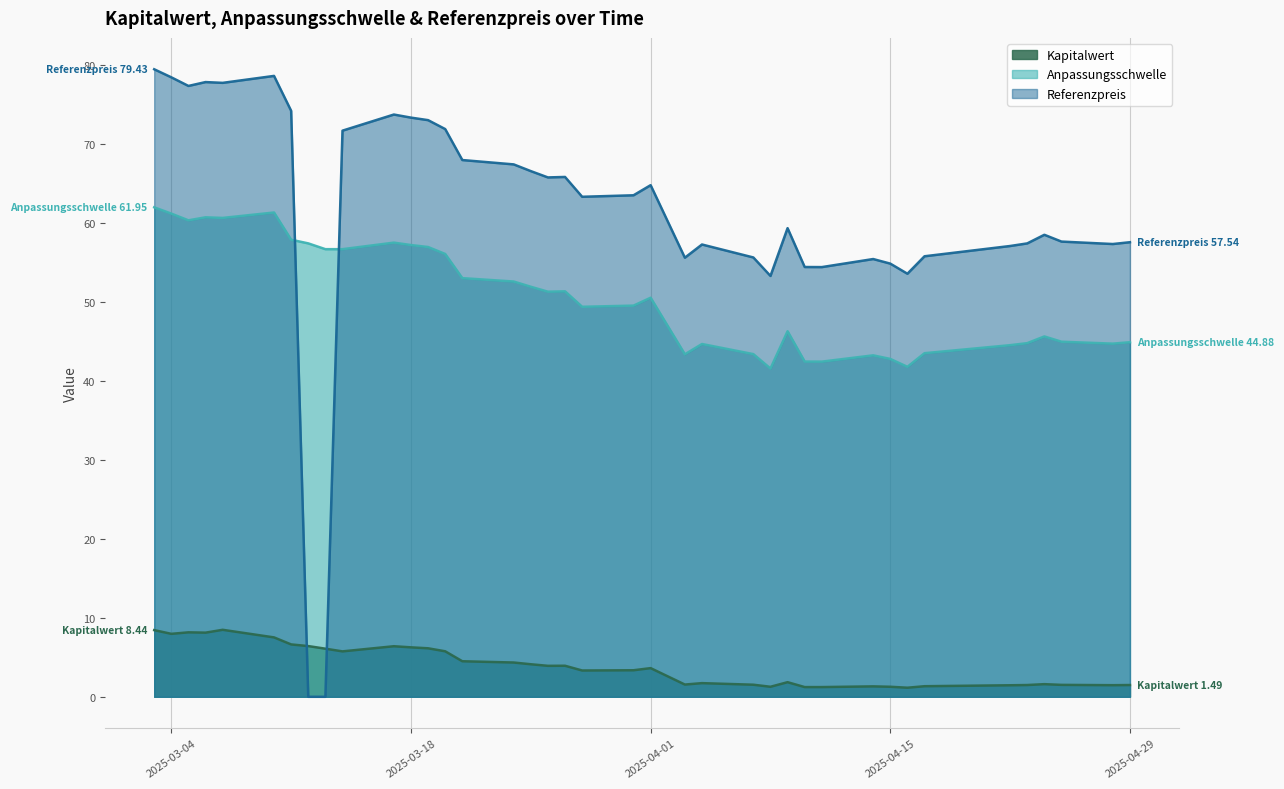

What is the difference between the highest and lowest values at 2025-04-01?

61.1